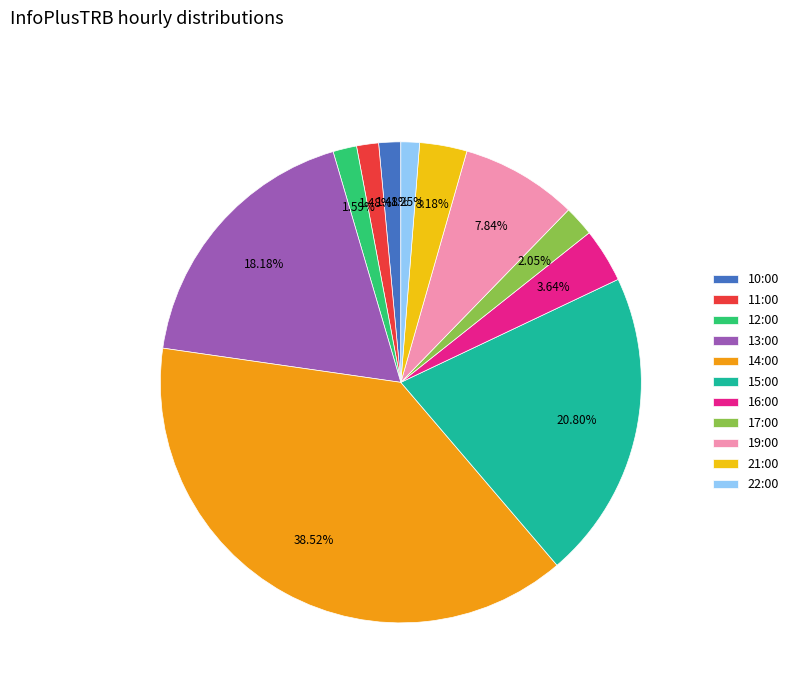

Which has a higher value, 11:00 or 19:00?

19:00